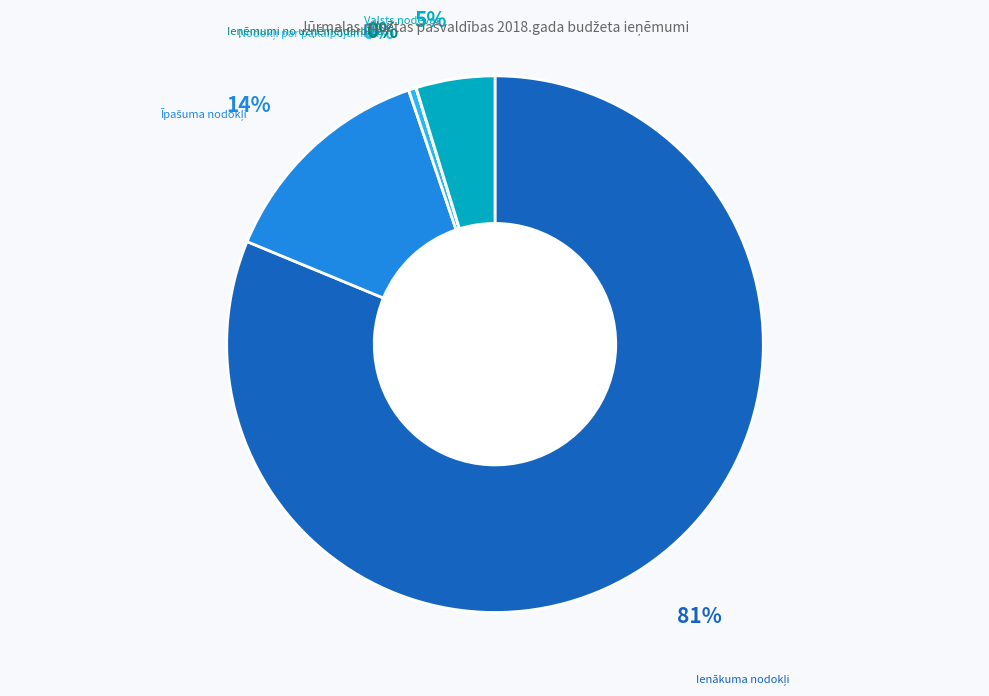

True or false: Valsts nodevas accounts for 5% of the total.

True